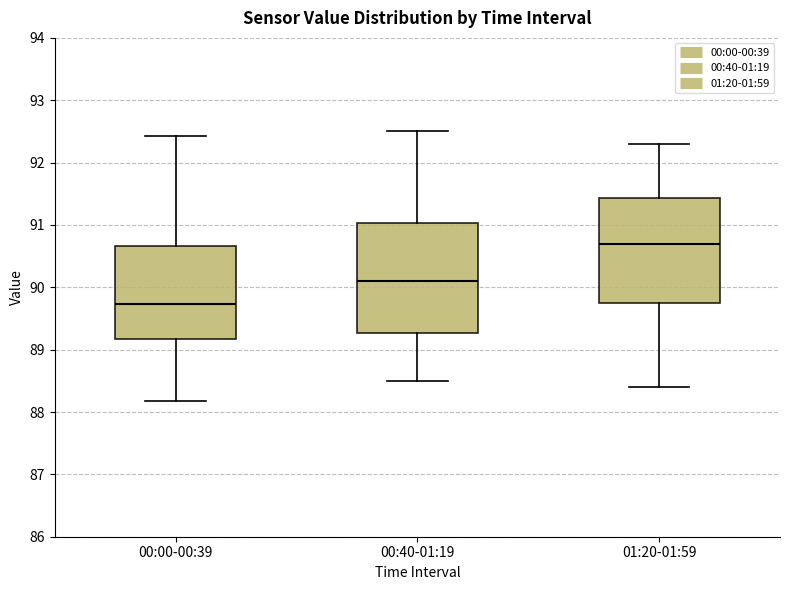

Reading left to right, read every box against the y-axis: the position of its median line, the range the box covers, and the ends of its whiskers. The values are not printed on the chart, so give them approximately, as read against the axis.

00:00-00:39: median 89.7, box 89.2 to 90.7, whiskers 88.2 to 92.4
00:40-01:19: median 90.1, box 89.3 to 91.0, whiskers 88.5 to 92.5
01:20-01:59: median 90.7, box 89.8 to 91.4, whiskers 88.4 to 92.3